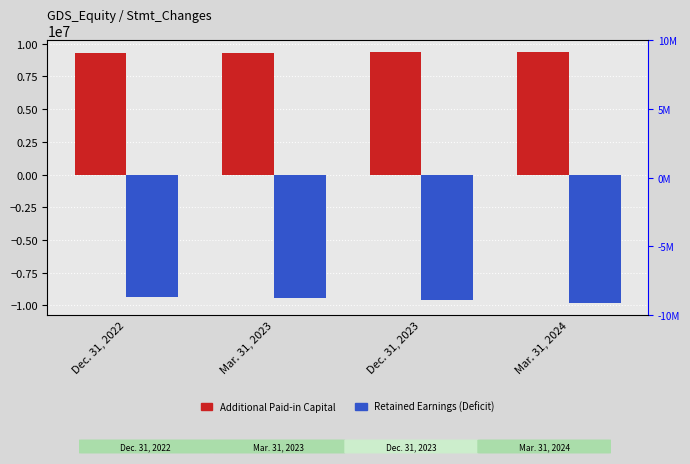

Which has a higher value, Mar. 31, 2024 or Dec. 31, 2023?

Mar. 31, 2024